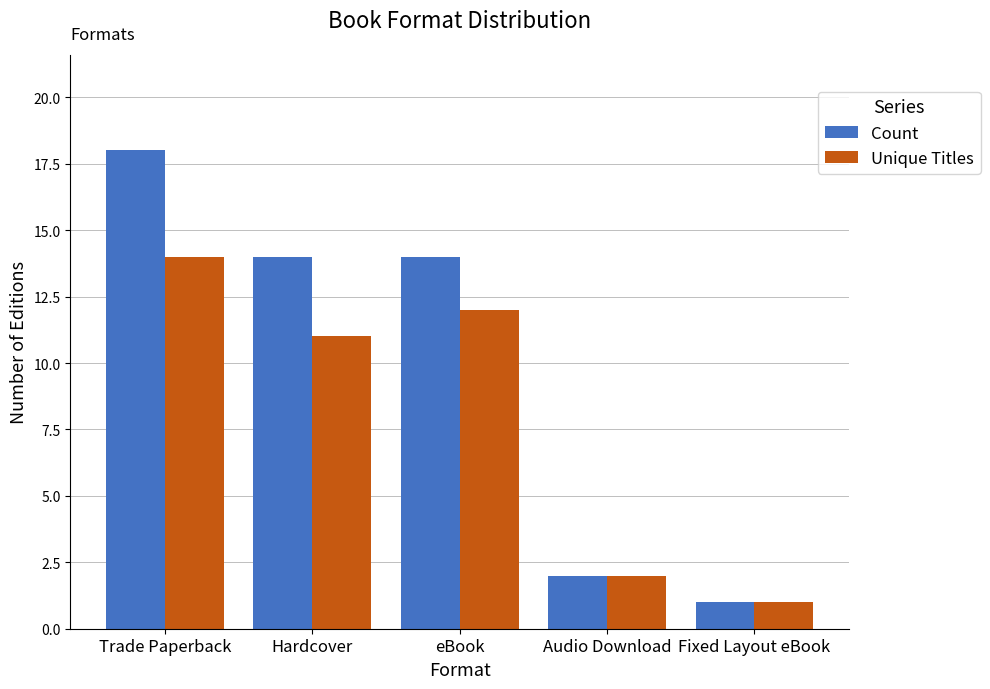

The value of Count at Fixed Layout eBook is 1. True or false?

True